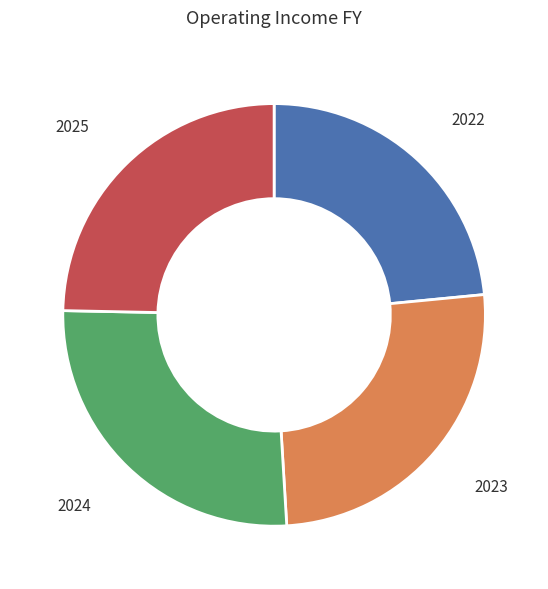

Between 2023 and 2024, which is larger?

2024